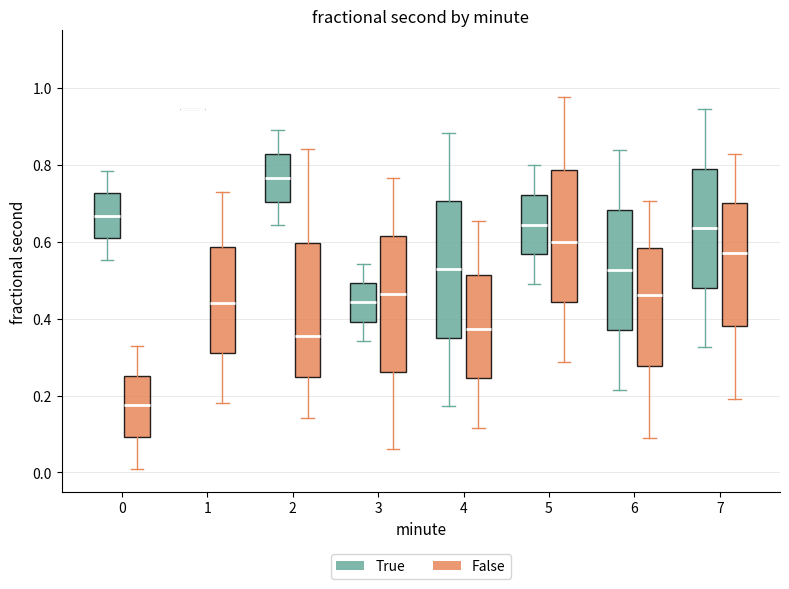

Reading left to right, read every box against the y-axis: the position of its median line, the range the box covers, and the ends of its whiskers. The values are not printed on the chart, so give them approximately, as read against the axis.

0 (True): median 0.66, box 0.62 to 0.72, whiskers 0.56 to 0.78
0 (False): median 0.18, box 0.10 to 0.26, whiskers 0.02 to 0.32
1 (True): box collapsed to a line at 0.94, whiskers 0.94 to 0.94
1 (False): median 0.44, box 0.32 to 0.58, whiskers 0.18 to 0.72
2 (True): median 0.76, box 0.70 to 0.82, whiskers 0.64 to 0.88
2 (False): median 0.36, box 0.24 to 0.60, whiskers 0.14 to 0.84
3 (True): median 0.44, box 0.40 to 0.50, whiskers 0.34 to 0.54
3 (False): median 0.46, box 0.26 to 0.62, whiskers 0.06 to 0.76
4 (True): median 0.52, box 0.36 to 0.70, whiskers 0.18 to 0.88
4 (False): median 0.38, box 0.24 to 0.52, whiskers 0.12 to 0.66
5 (True): median 0.64, box 0.56 to 0.72, whiskers 0.50 to 0.80
5 (False): median 0.60, box 0.44 to 0.78, whiskers 0.28 to 0.98
6 (True): median 0.52, box 0.38 to 0.68, whiskers 0.22 to 0.84
6 (False): median 0.46, box 0.28 to 0.58, whiskers 0.10 to 0.70
7 (True): median 0.64, box 0.48 to 0.80, whiskers 0.32 to 0.94
7 (False): median 0.58, box 0.38 to 0.70, whiskers 0.20 to 0.82